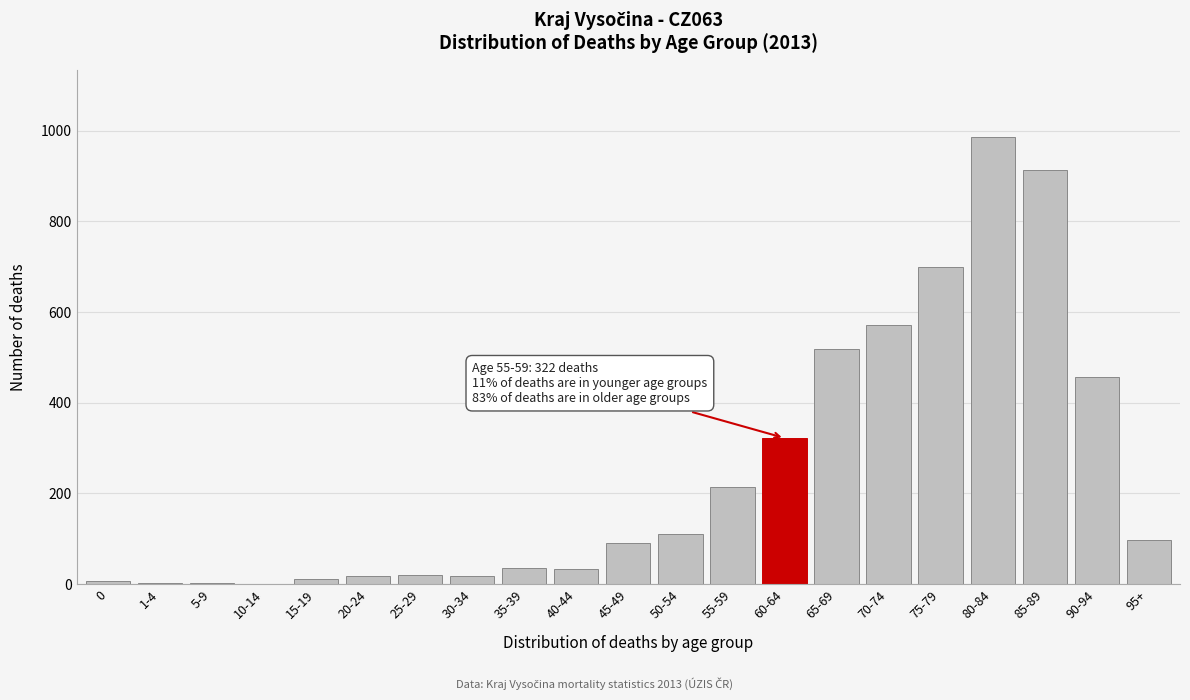

The value at 60-64 is 322. True or false?

True